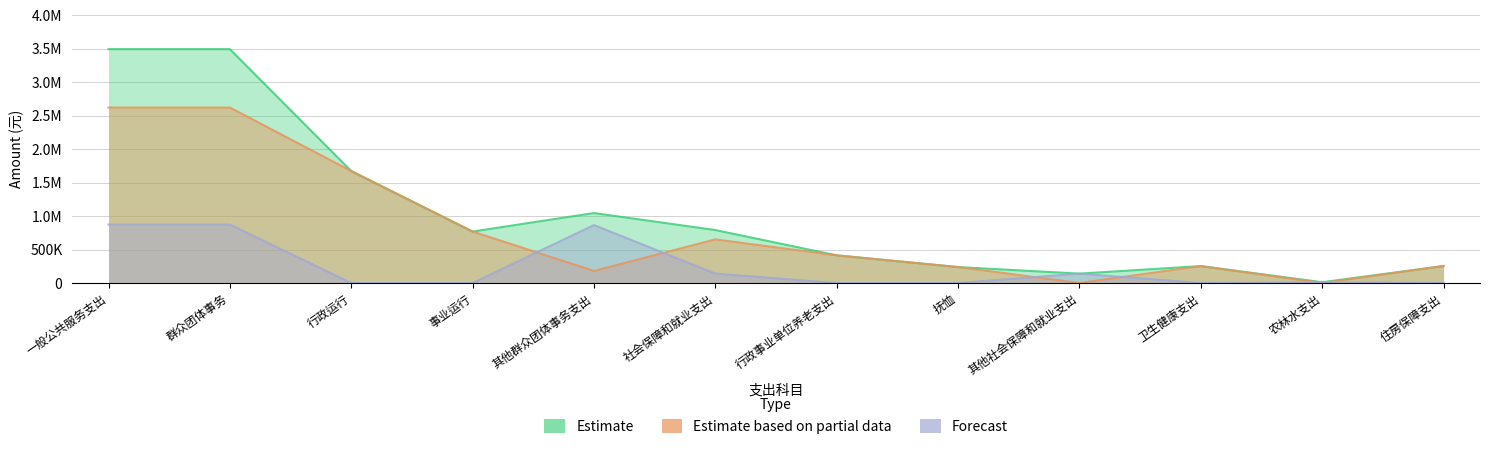

What position from the left is 一般公共服务支出?

1